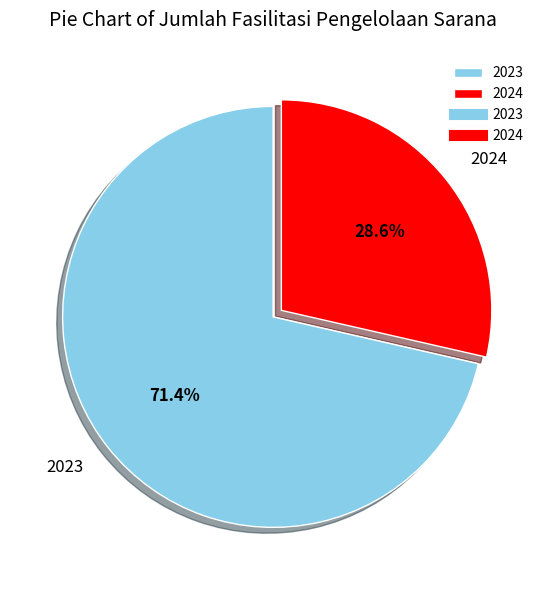

What is the smallest slice in the pie chart?

2024